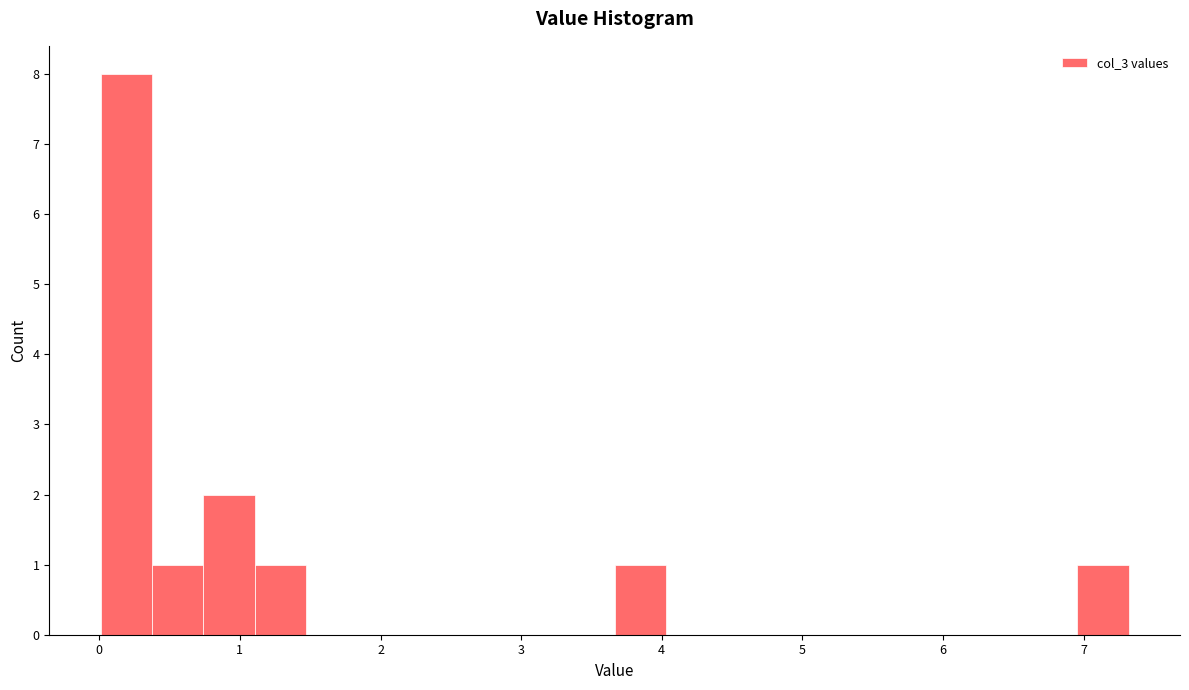

Around what value on the x-axis is the tallest bar? Give the approximate position of its centre, as read against the axis.

0.2